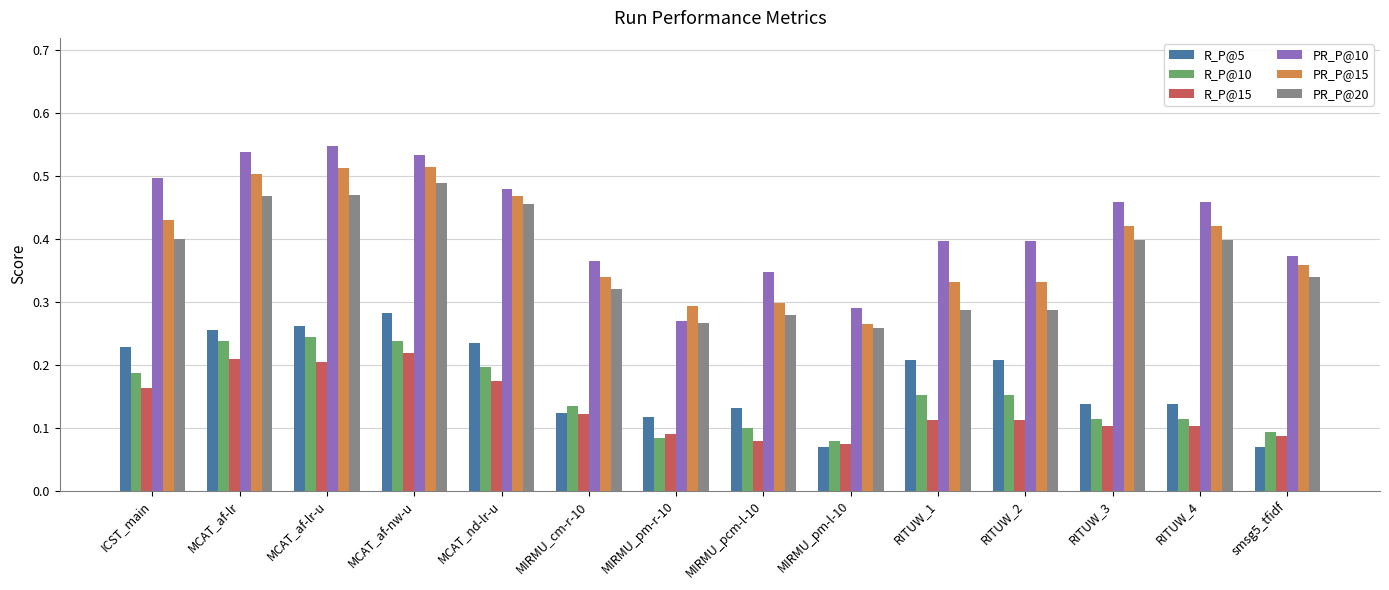

Does the chart contain stacked bars?

No